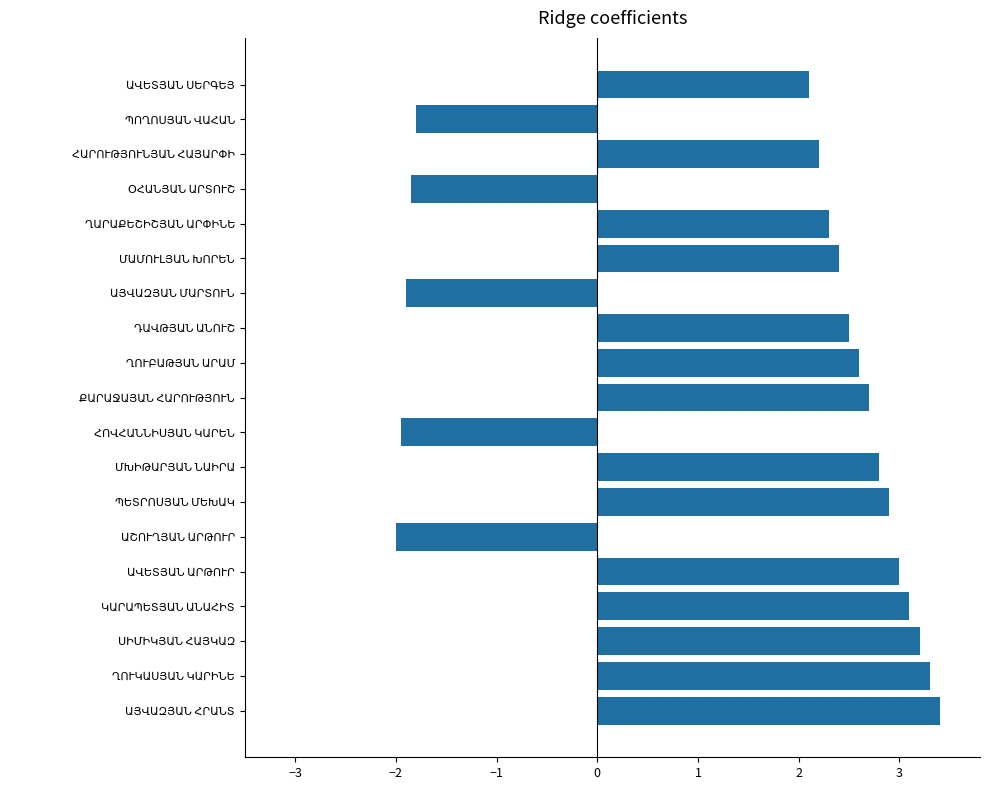

What is the minimum value shown in the chart?

-2.0